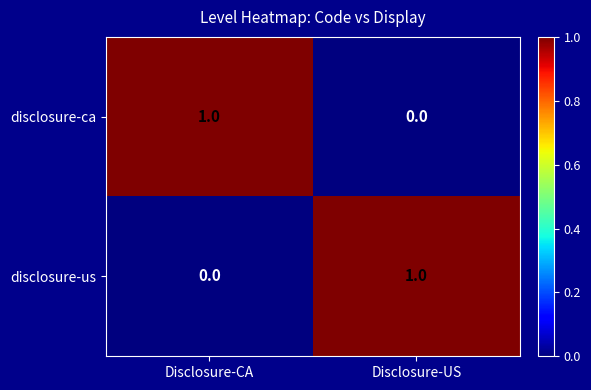

What is the total value across all series at Disclosure-US?

1